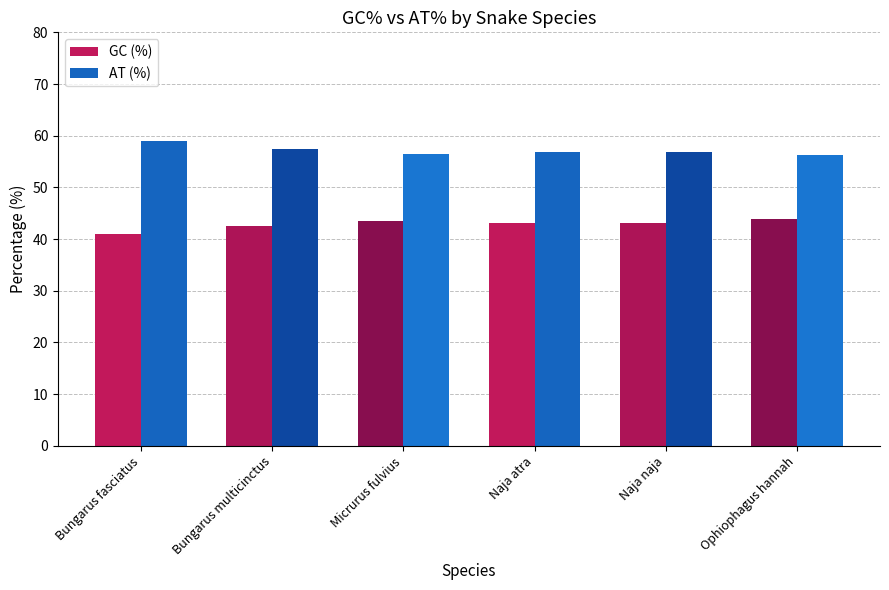

What is the difference between the highest and lowest values at Naja atra?

13.8